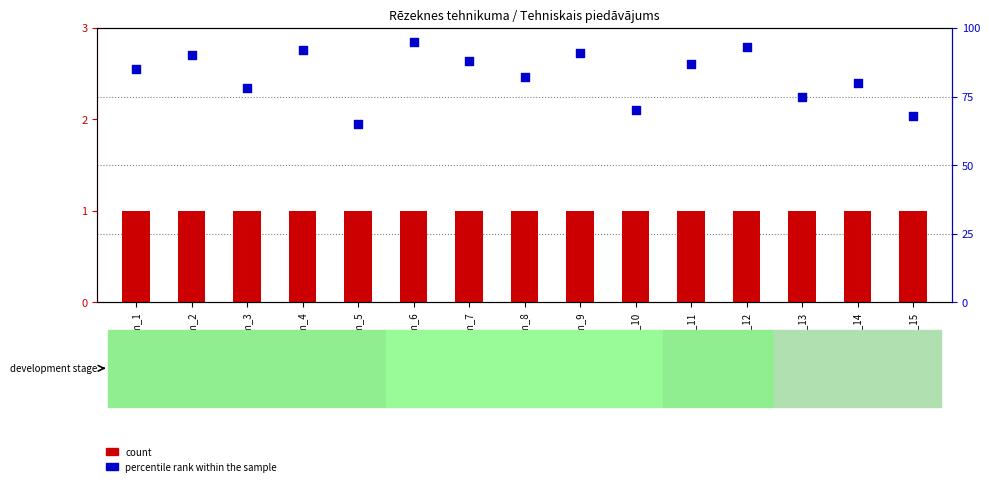

Which series contains the highest Y value?

percentile rank within the sample